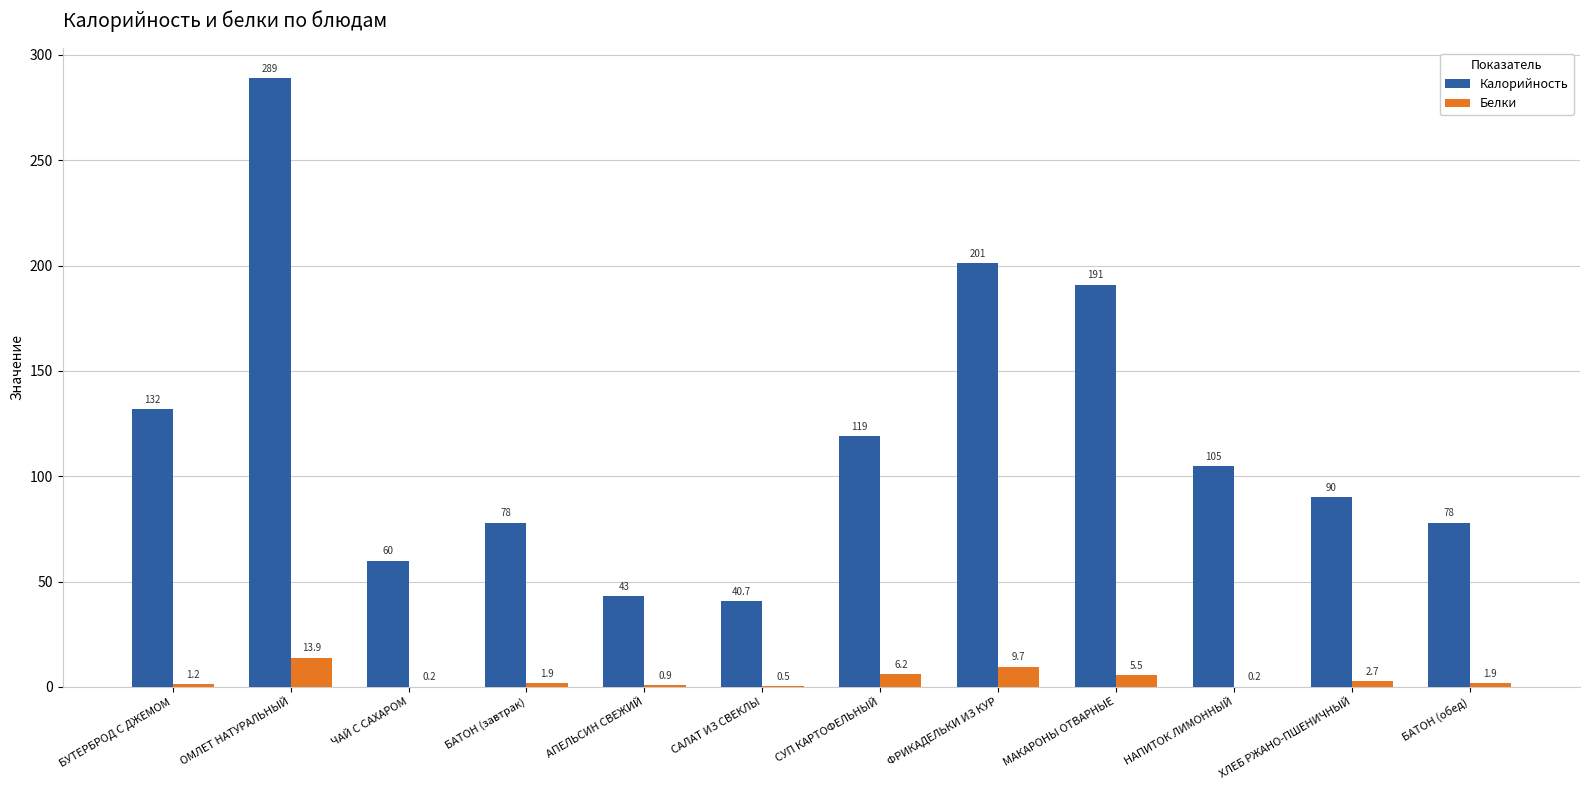

Read the Белки value at САЛАТ ИЗ СВЕКЛЫ.

0.5